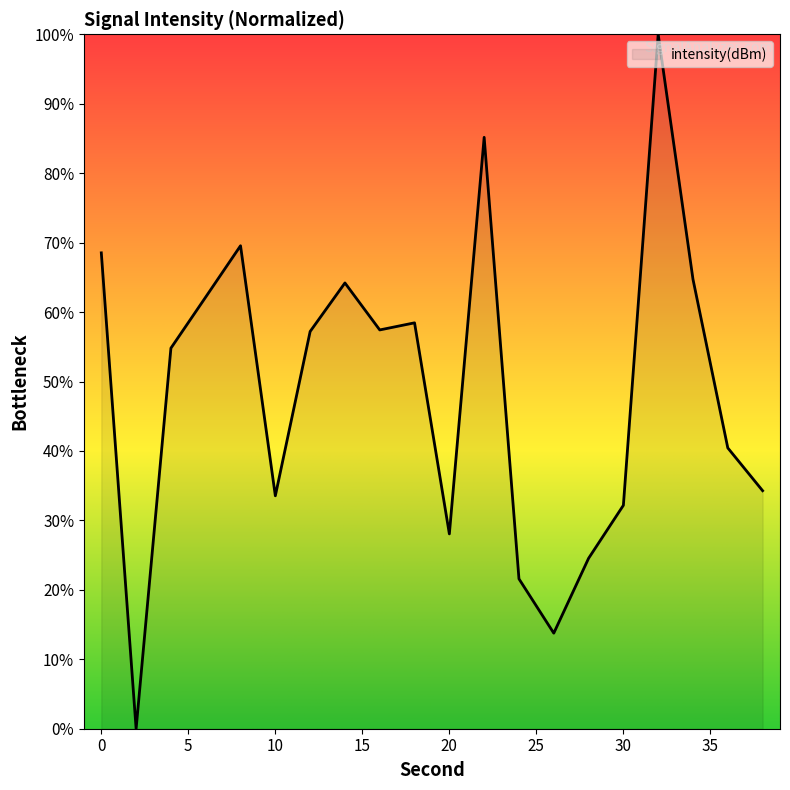

What is the maximum value shown in the chart?

100.0